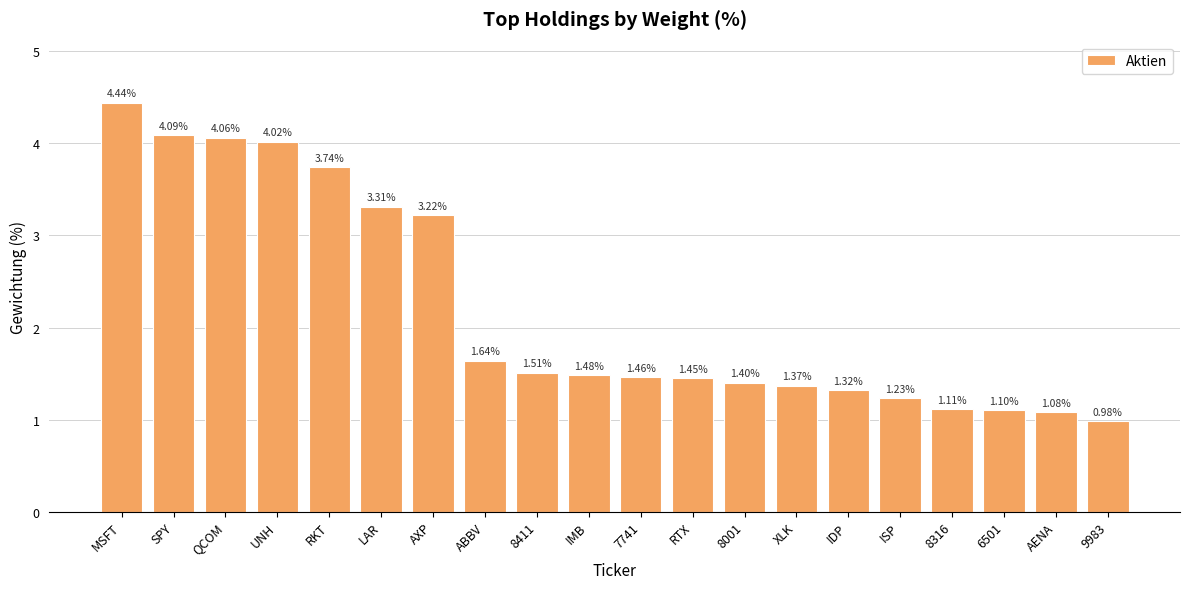

What is the label of the 14th bar from the left?

XLK